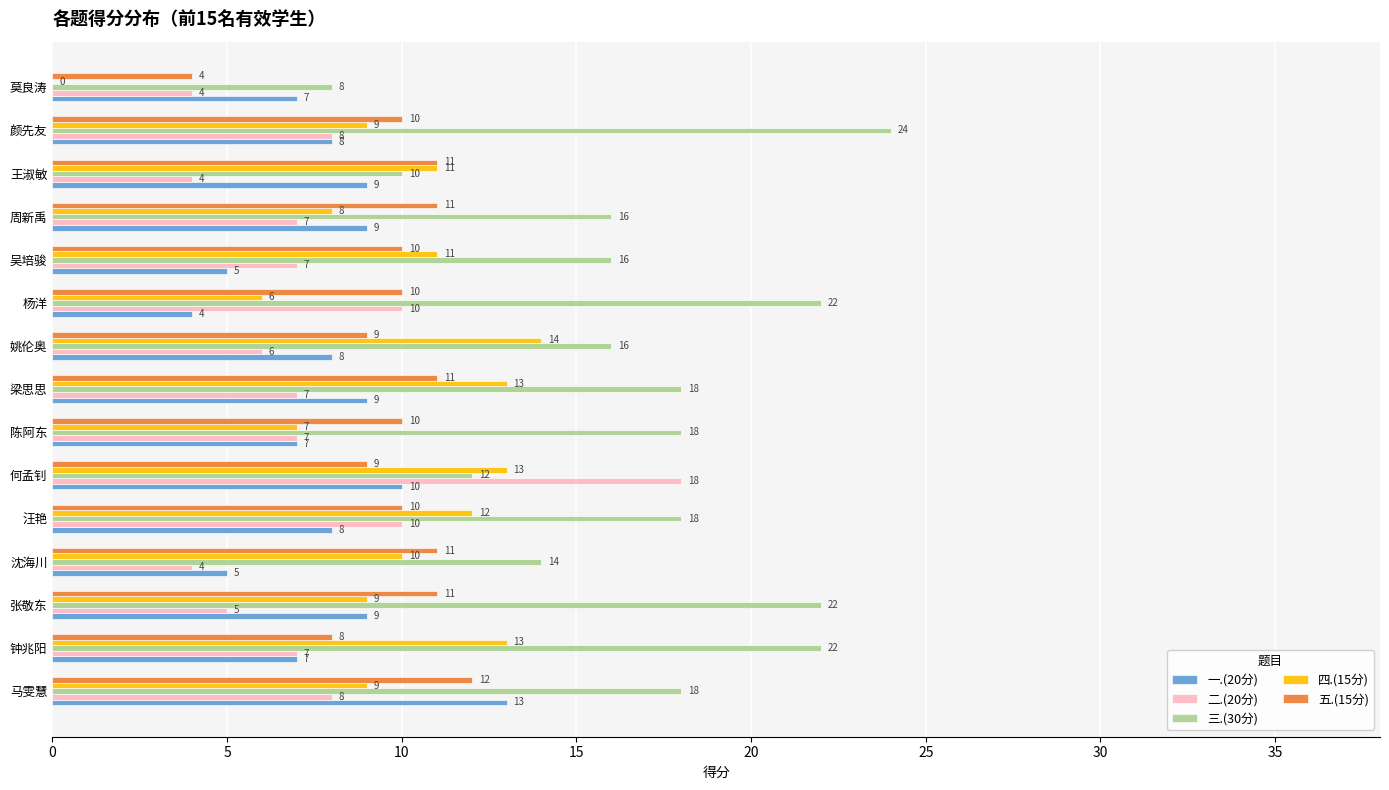

Which series has the widest spread of values?

三.(30分)